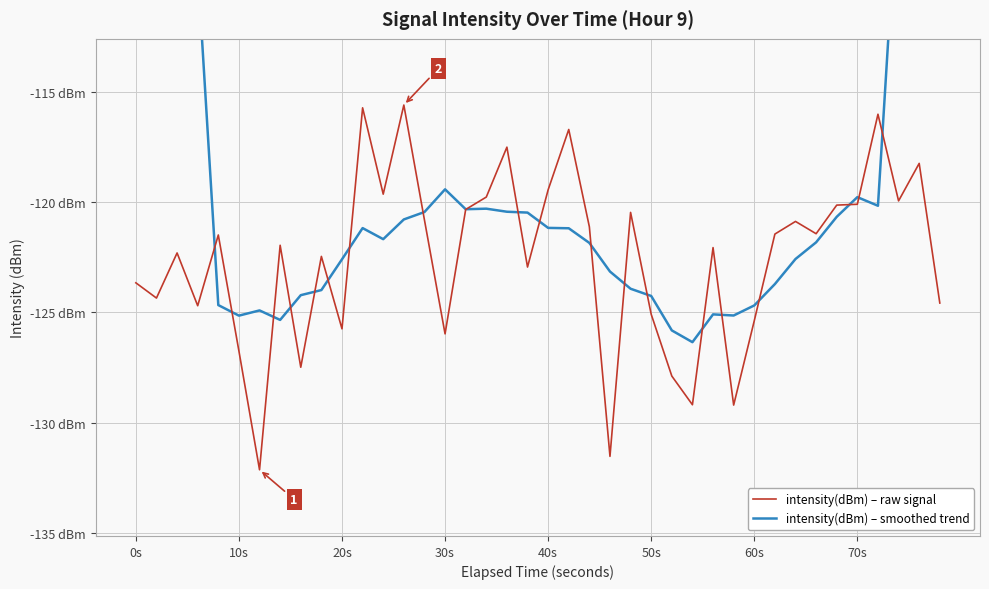

What is the smallest value displayed?

-132.1